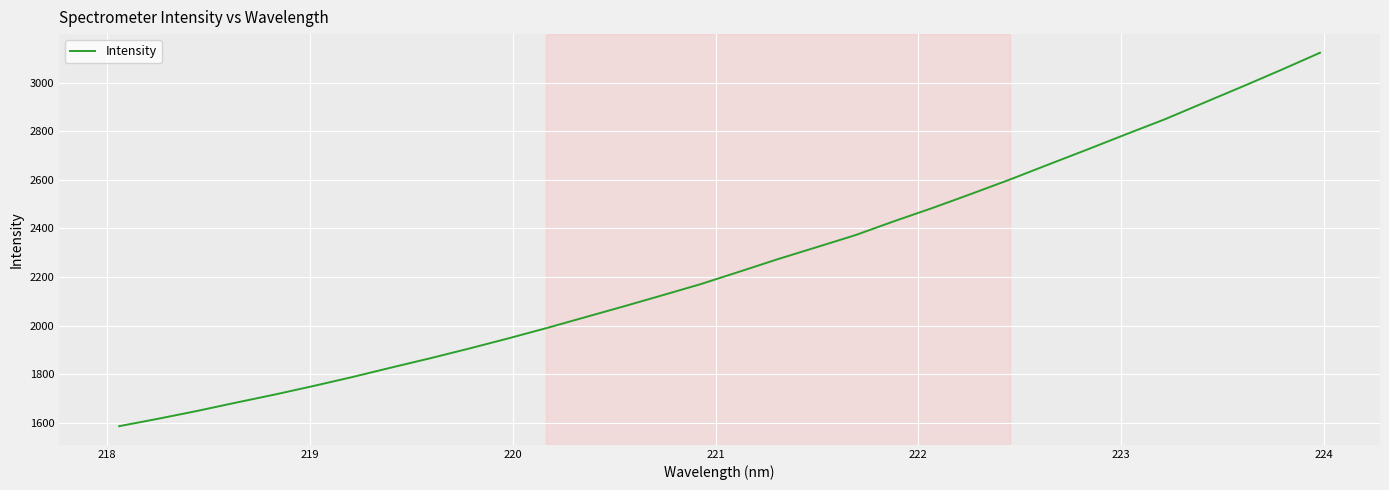

Reading left to right, extract all data points from this chart.

1585.6	1615.9	1647.9	1682.1	1715.4	1750.6	1787.3	1826.2	1864.3	1904.1	1945.4	1988.4	2033.2	2078.1	2123.8	2170.3	2221.5	2273.6	2322.6	2372.2	2429.5	2484.5	2542.5	2601.7	2663.8	2725.3	2788.1	2849.7	2917.0	2984.0	3052.5	3122.8